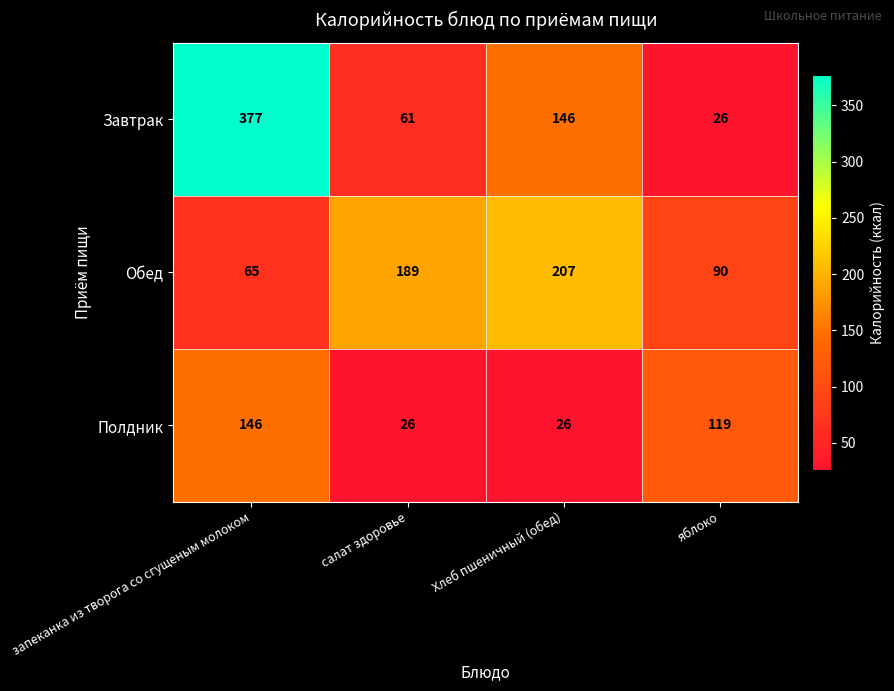

What is the difference between the highest and lowest values at яблоко?

93